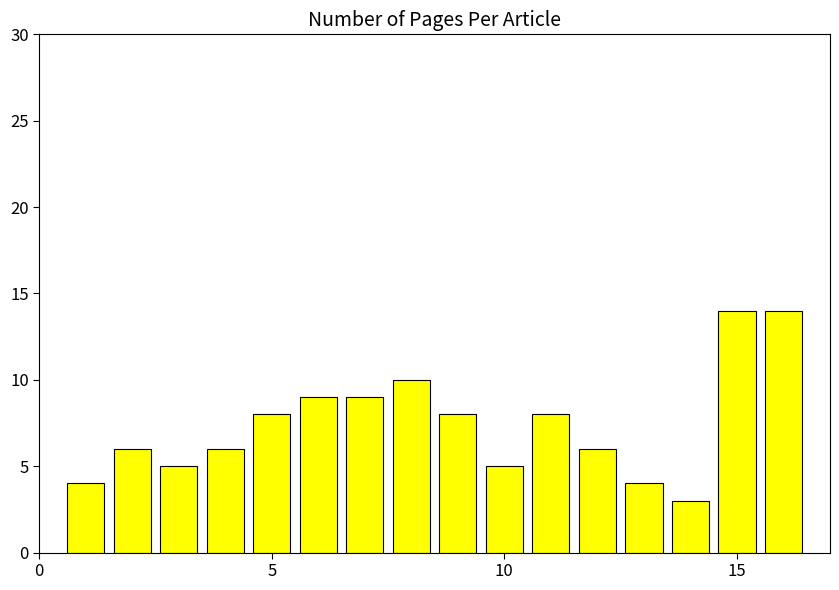

What is the smallest value displayed?

3